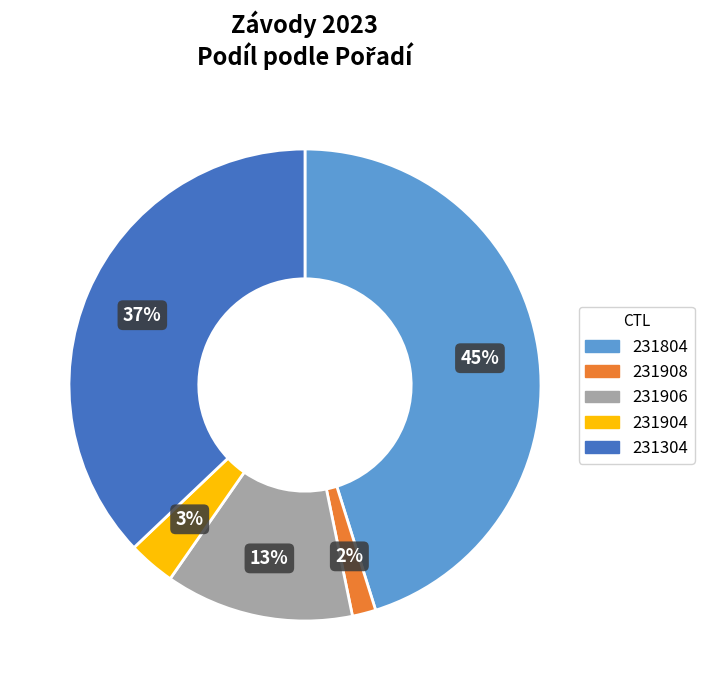

Combined, do 231804 and 231906 account for over 50%?

Yes